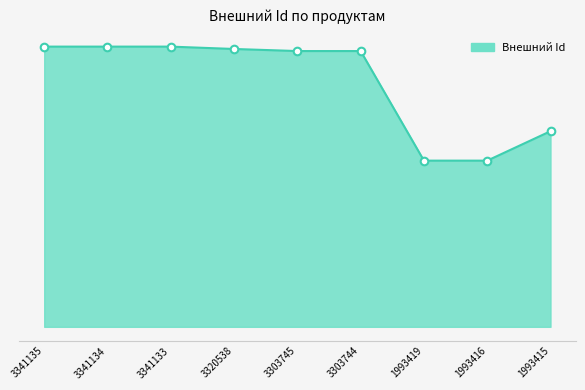

Approximately how many times larger is the value at 1993416 compared to 3341134?

0.6